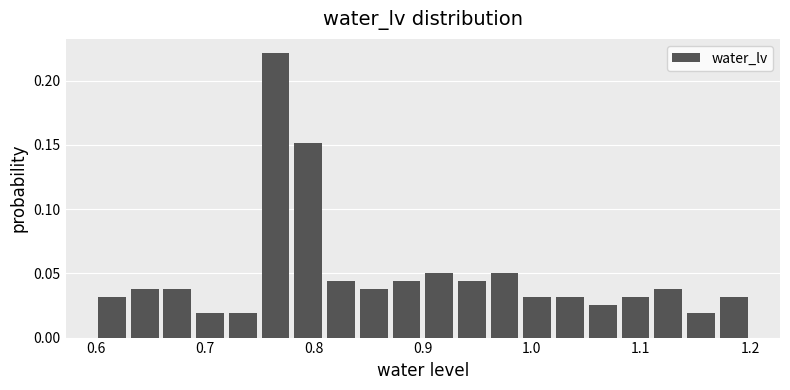

Read against the x-axis, roughly where is the centre of the tallest bar?

0.77